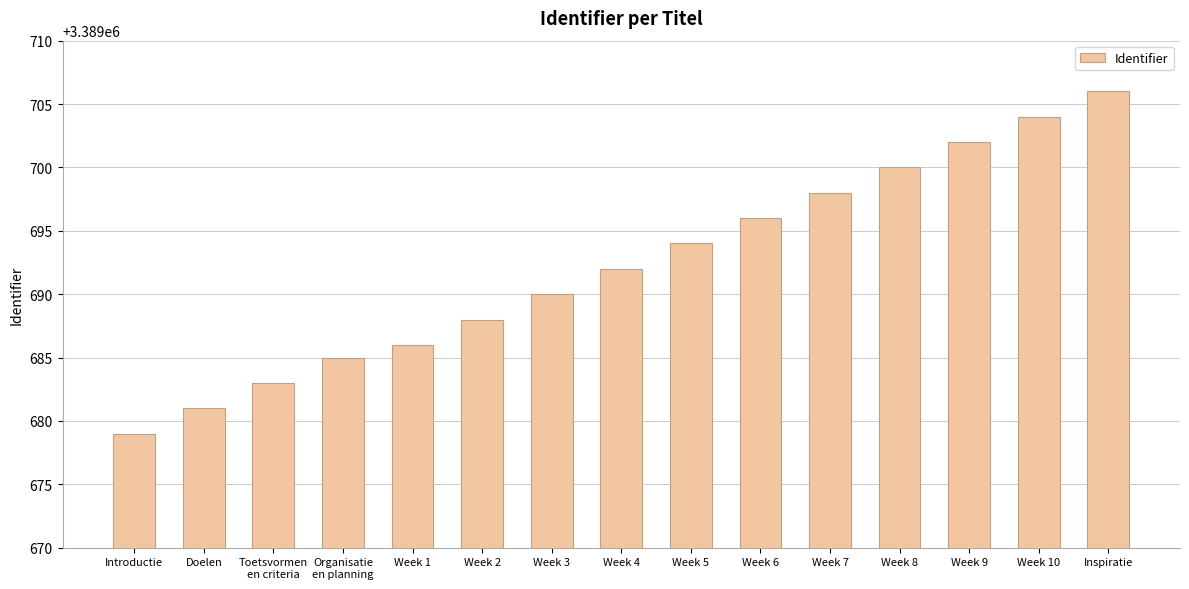

Between Week 3 and Week 7, which is larger?

Week 7